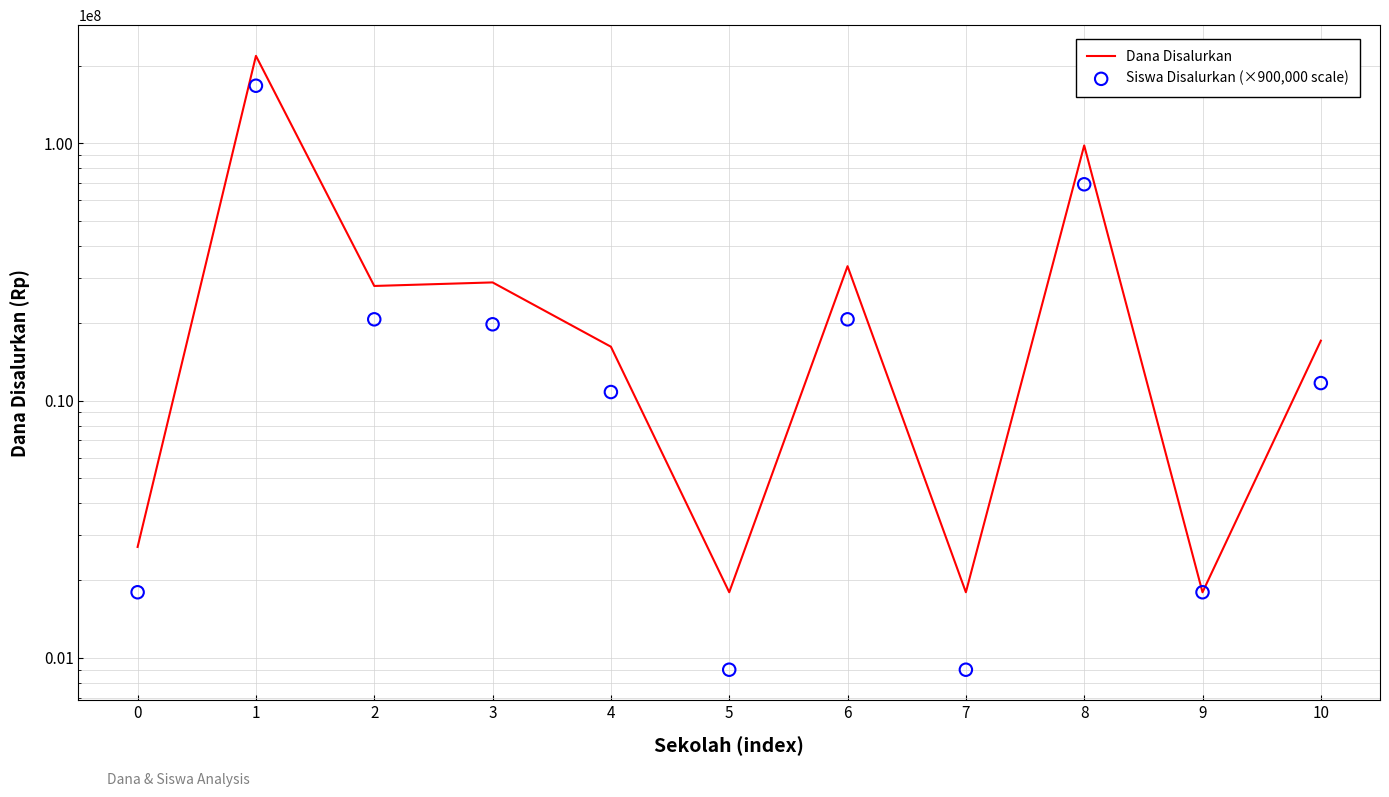

At which category is the sum across all series the highest?

1